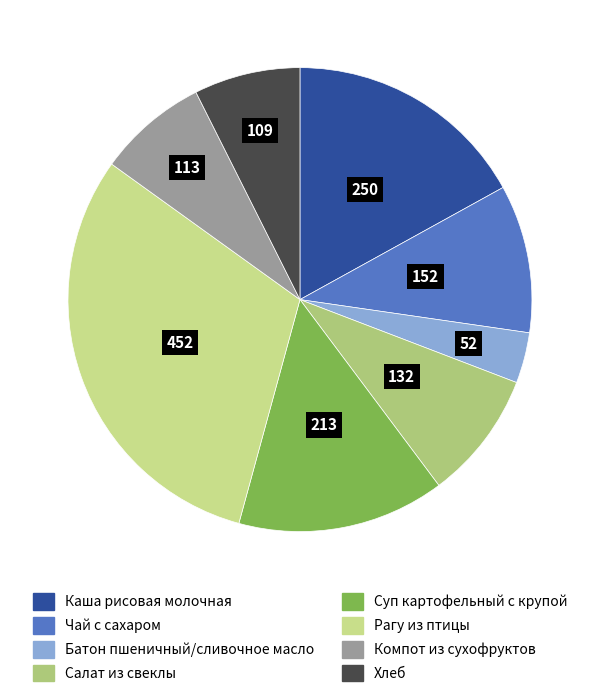

Rank the categories by value from highest to lowest.

Рагу из птицы, Каша рисовая молочная, Суп картофельный с крупой, Чай с сахаром, Салат из свеклы, Компот из сухофруктов, Хлеб, Батон пшеничный/сливочное масло